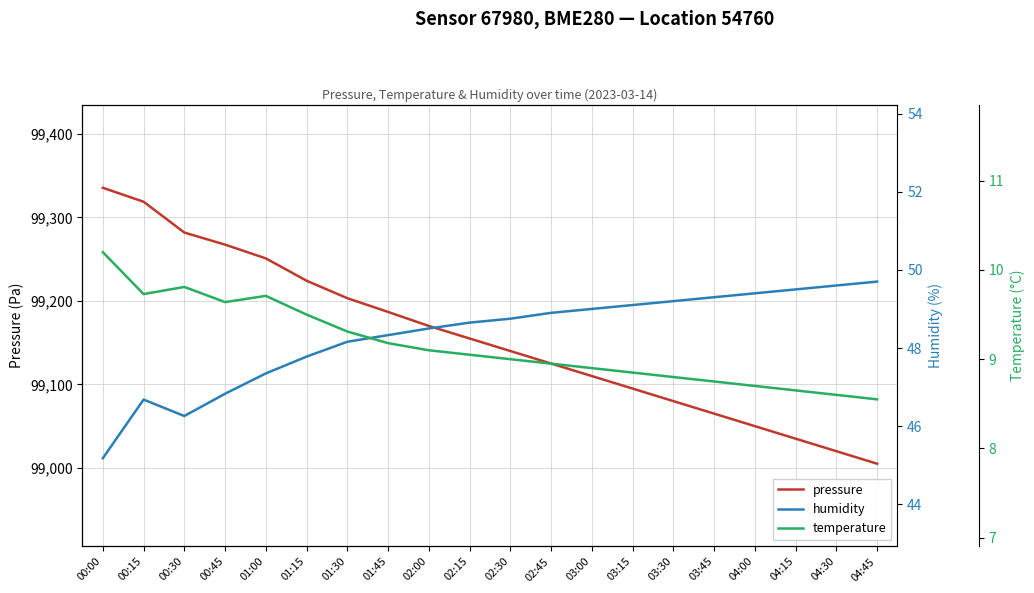

True or false: temperature has a value of 5.1 at 03:30.

False